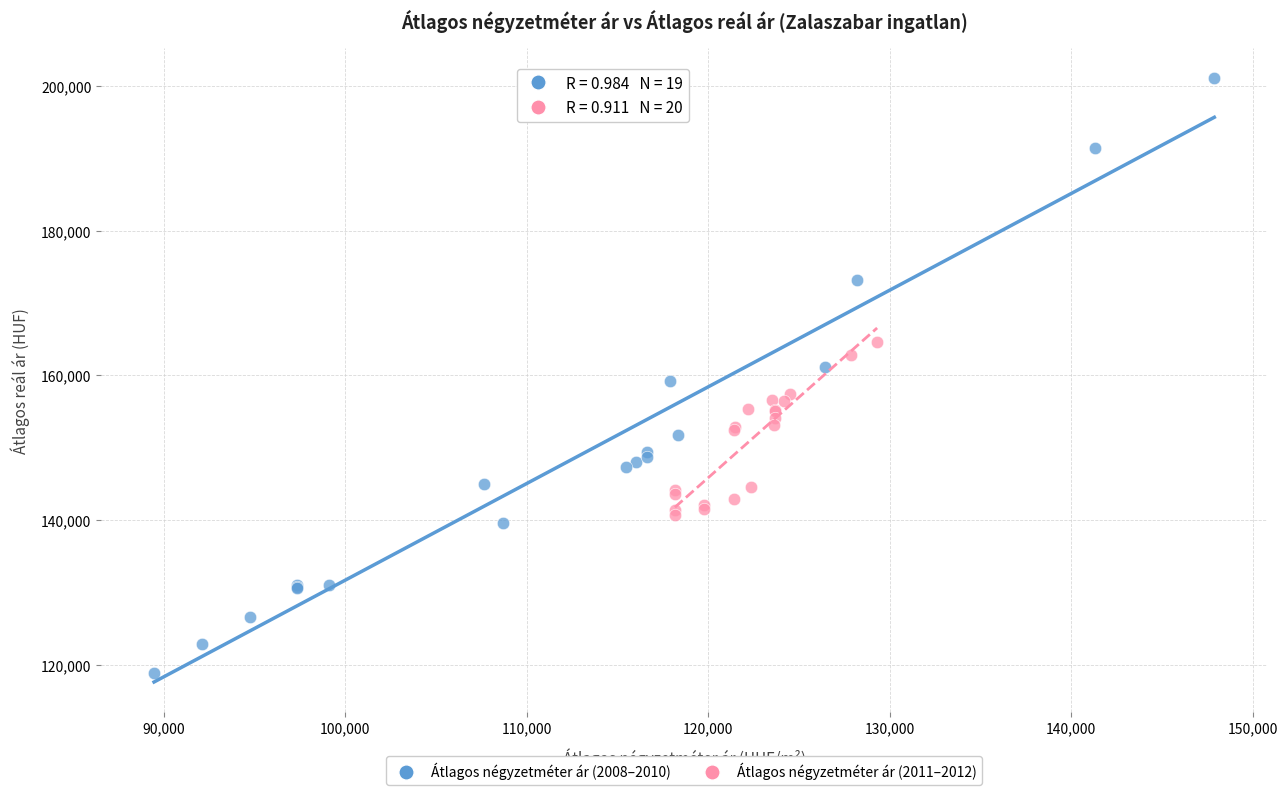

Which series reaches the maximum Y coordinate?

Átlagos négyzetméter ár (2008–2010)